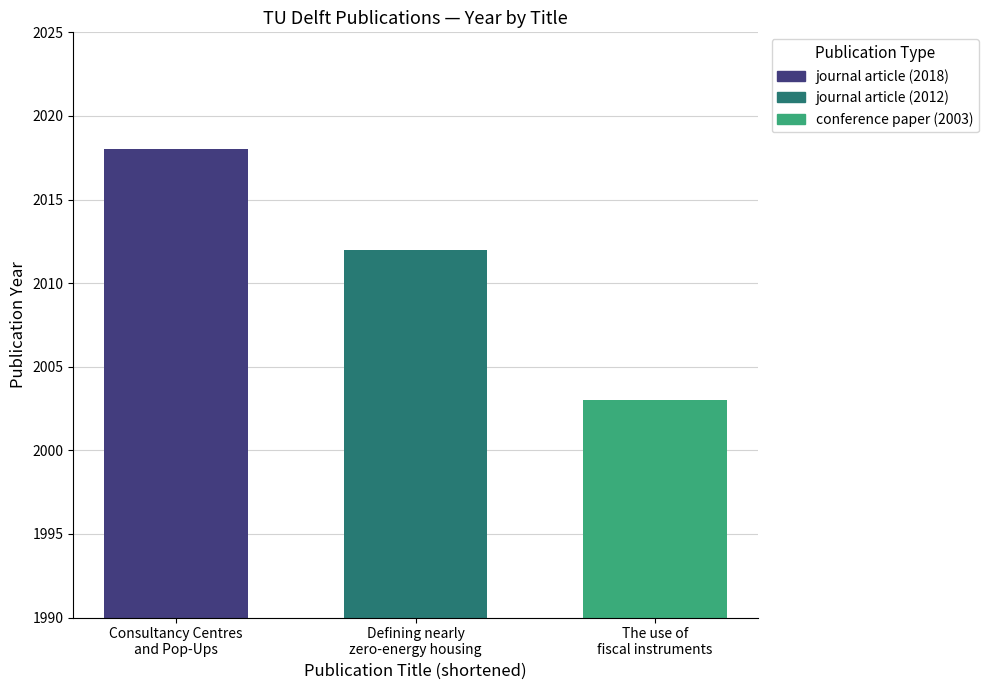

How many data points are less than 2012?

1